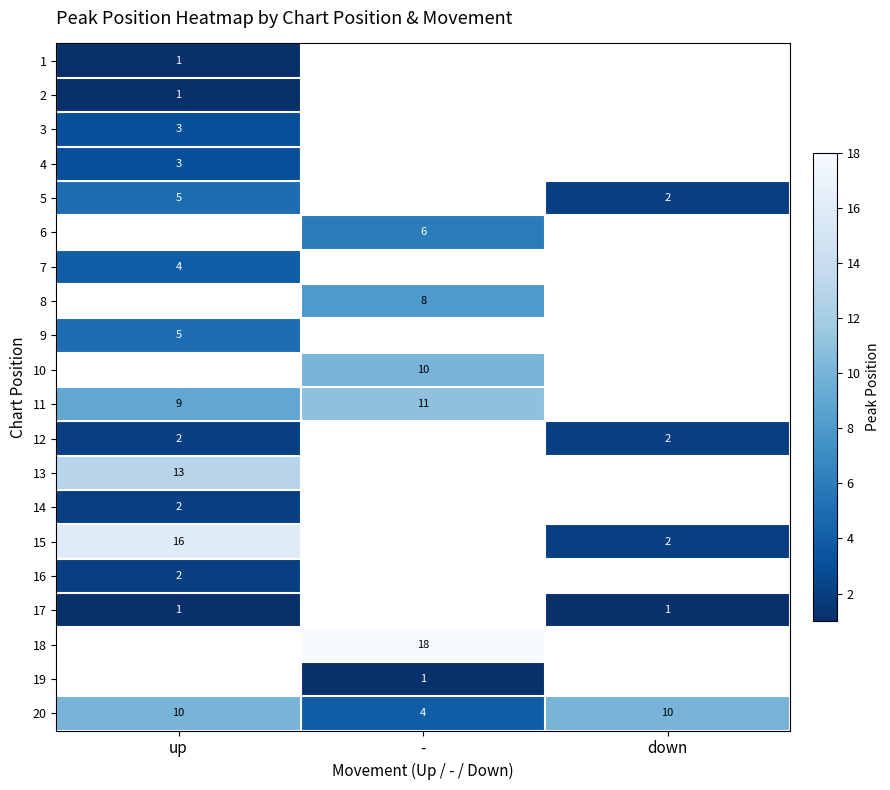

The 4 series shows 3 at up. True or false?

True